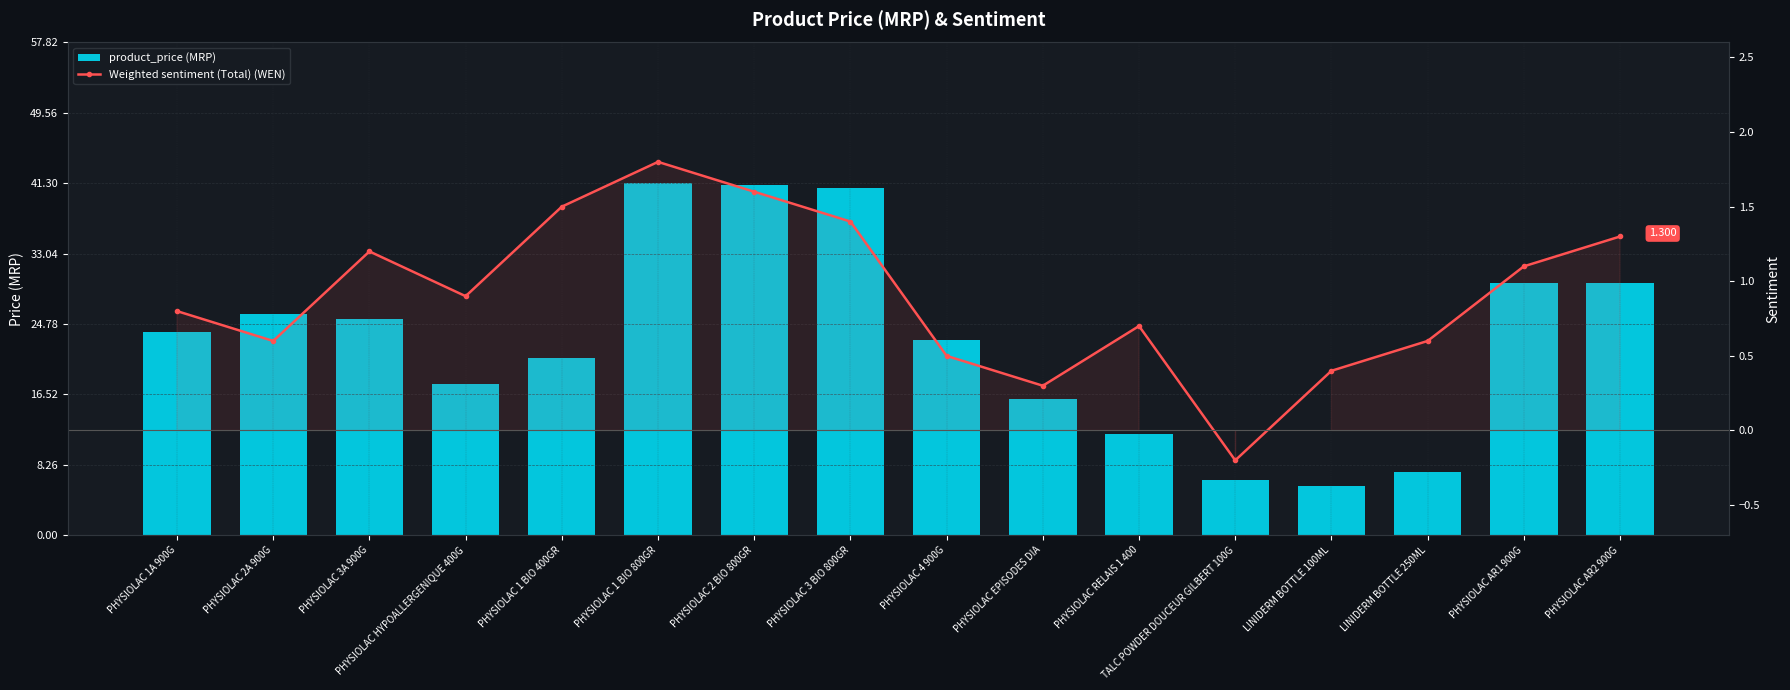

At which category does the chart reach its minimum across all series?

TALC POWDER DOUCEUR GILBERT 100G